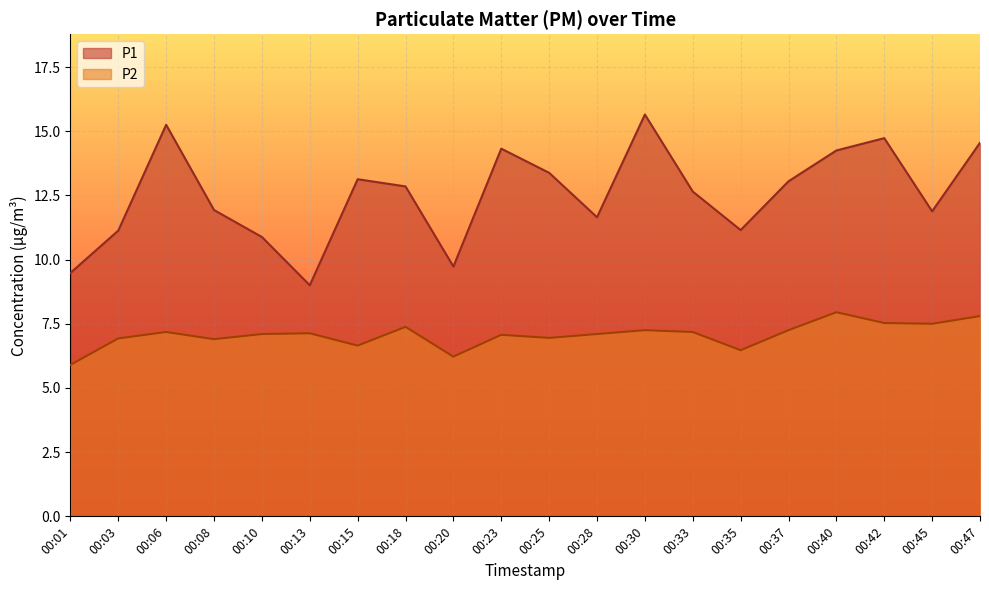

How many lines are shown in the chart?

2